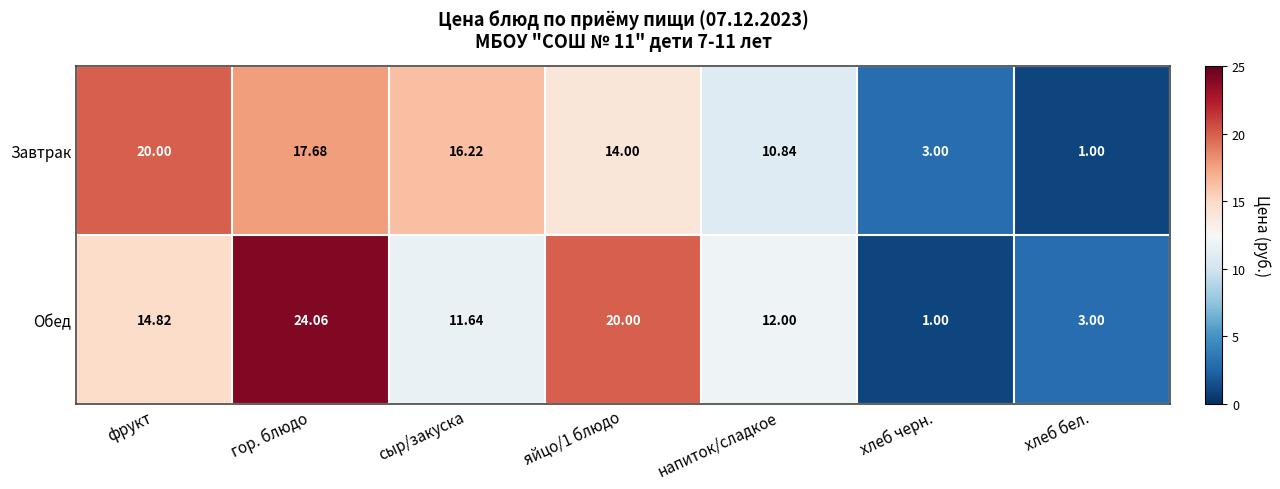

How many categories are shown in the chart?

7